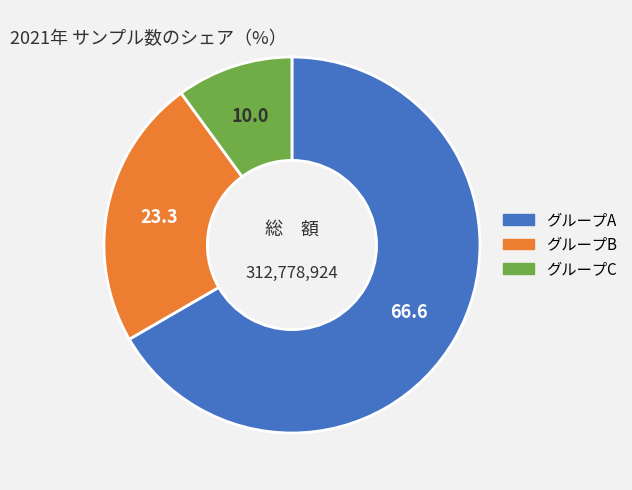

The グループB slice represents 23% of the pie. True or false?

True